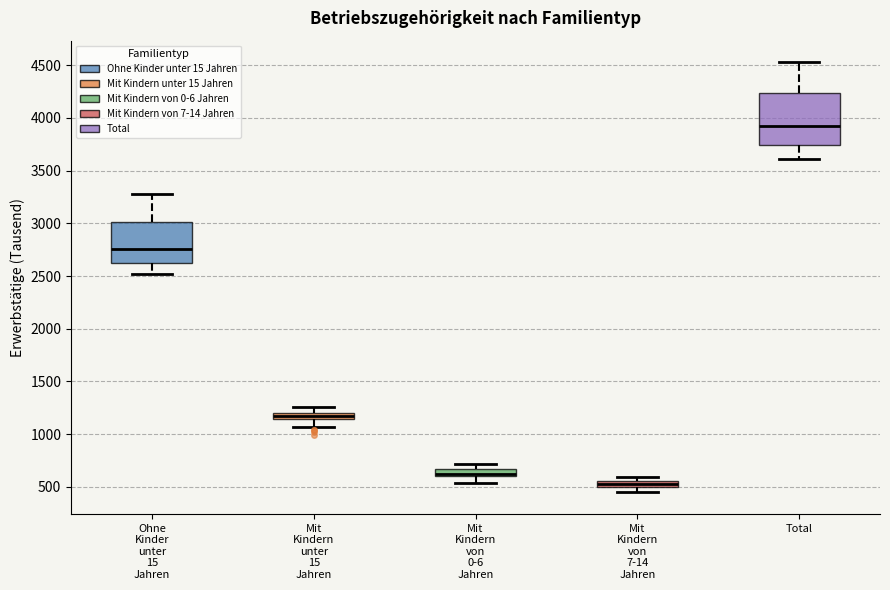

Comparing the boxes themselves (not the whiskers), which one is the tallest?

Total